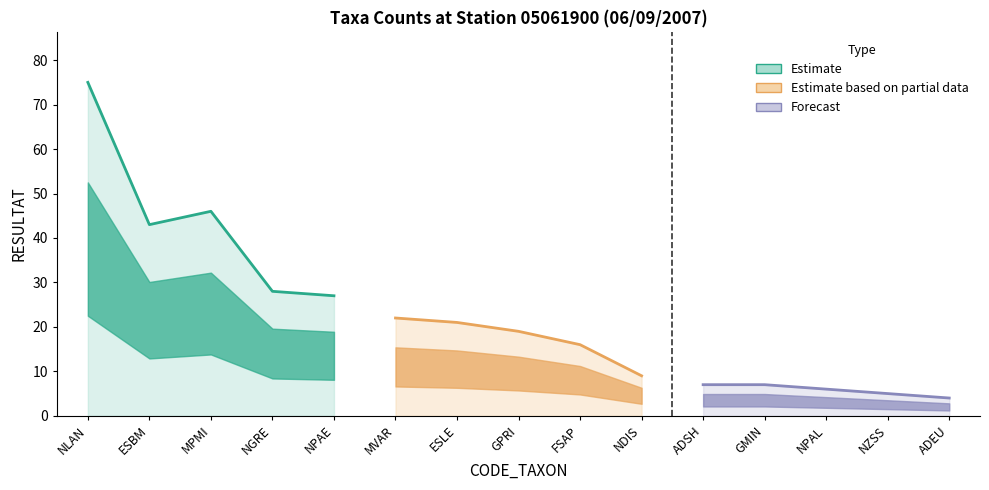

True or false: the data has more than 1 interior local peaks.

False